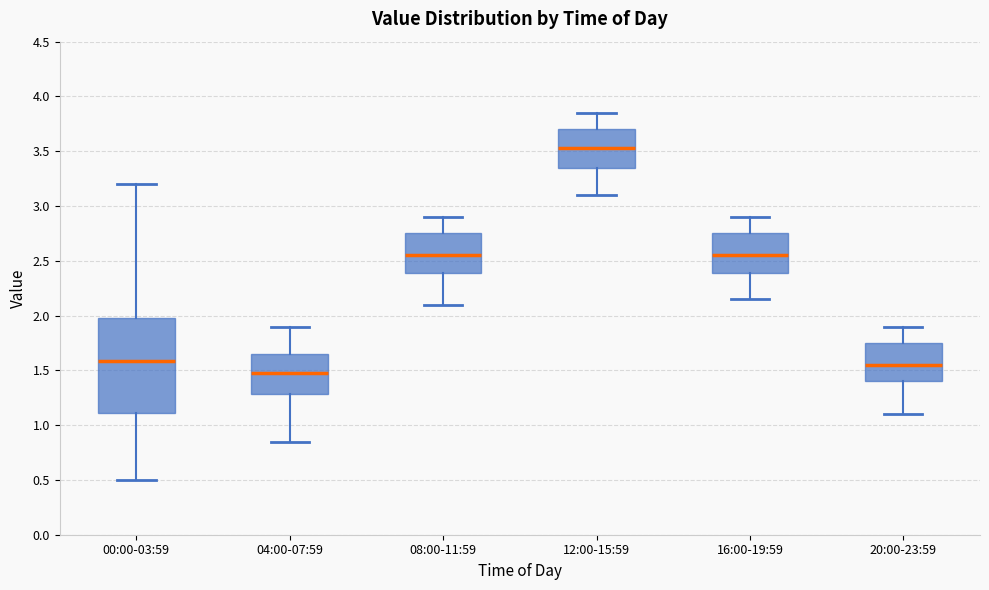

Where is the upper edge of the box for 00:00-03:59 on the y-axis? The values are not printed on the chart, so give them approximately, as read against the axis.

2.00